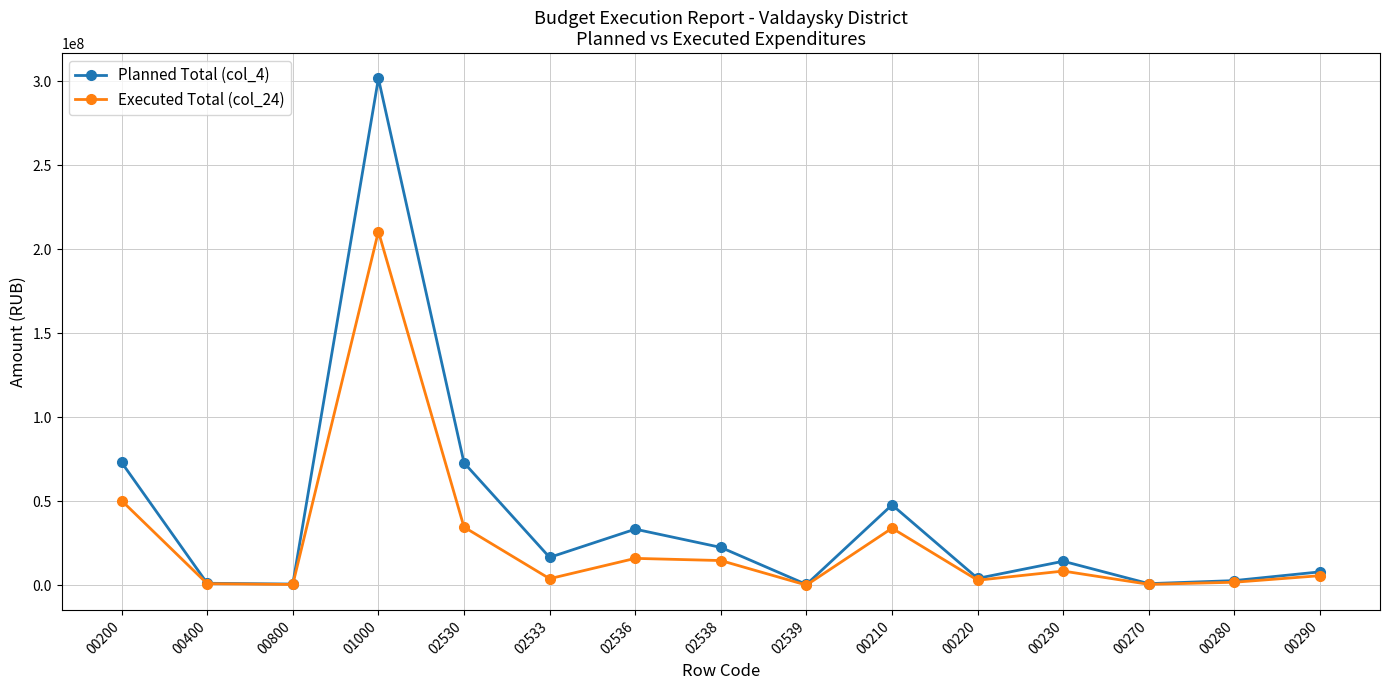

Is this an area chart (filled region under the line)?

No